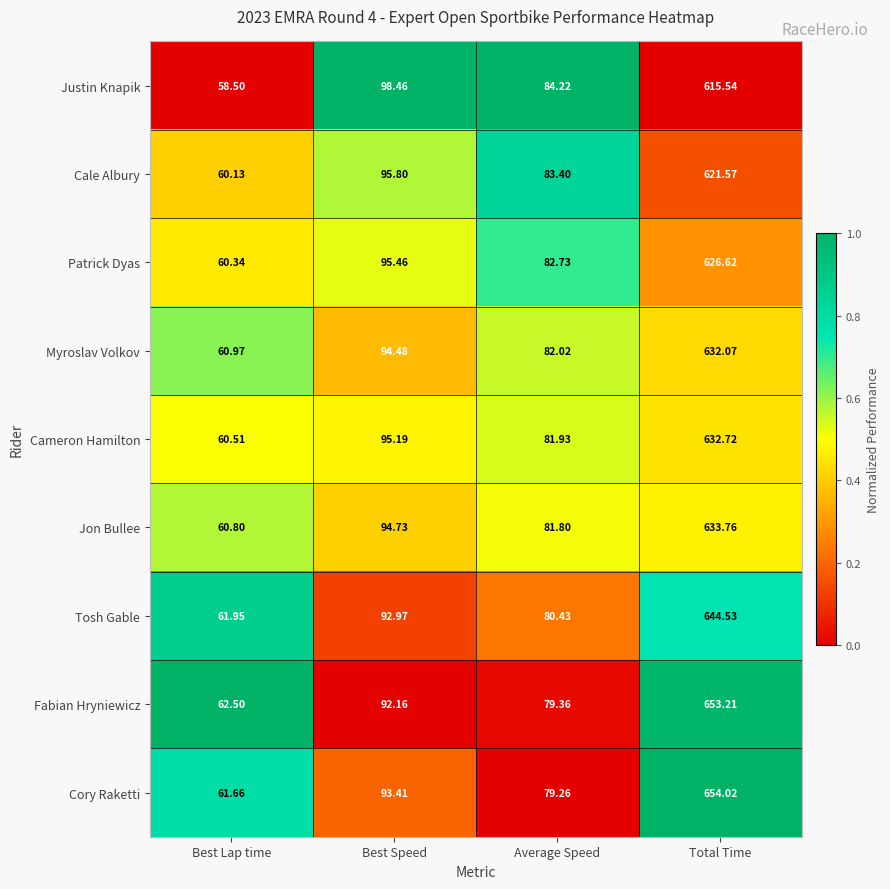

At which category is the sum across all series the highest?

Total Time